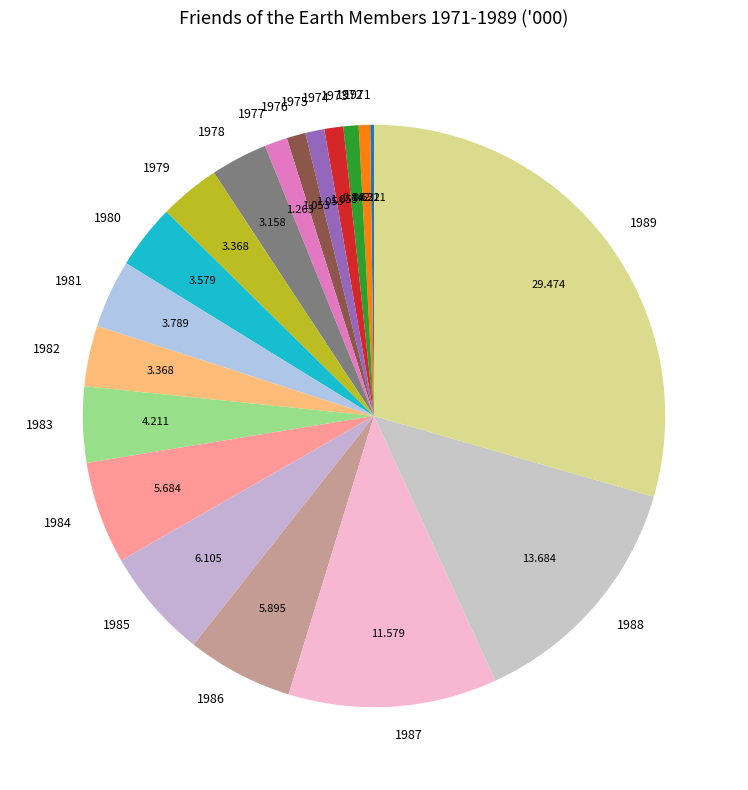

Combined, do 1985 and 1978 account for over 50%?

No